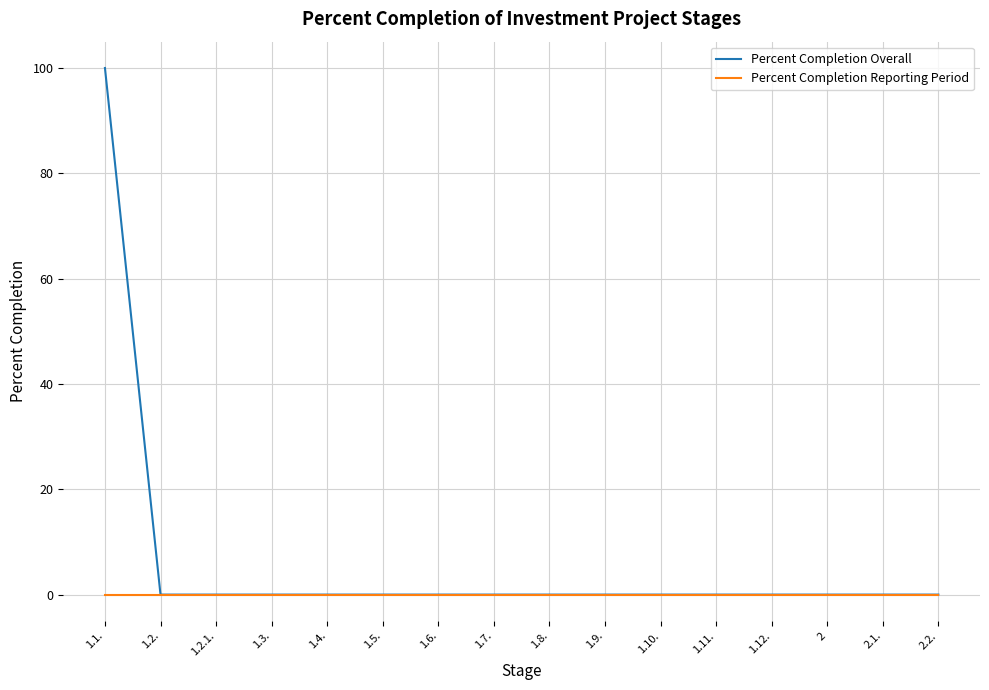

List the series in order of their peak value, highest first.

Percent Completion Overall, Percent Completion Reporting Period